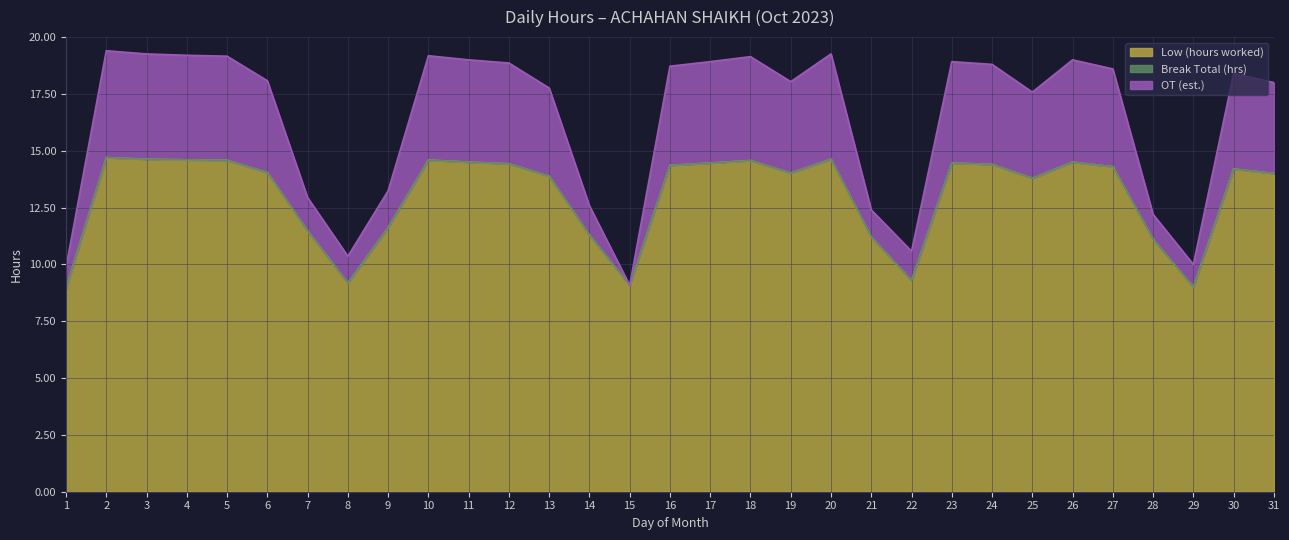

At which category is the sum across all series the highest?

2